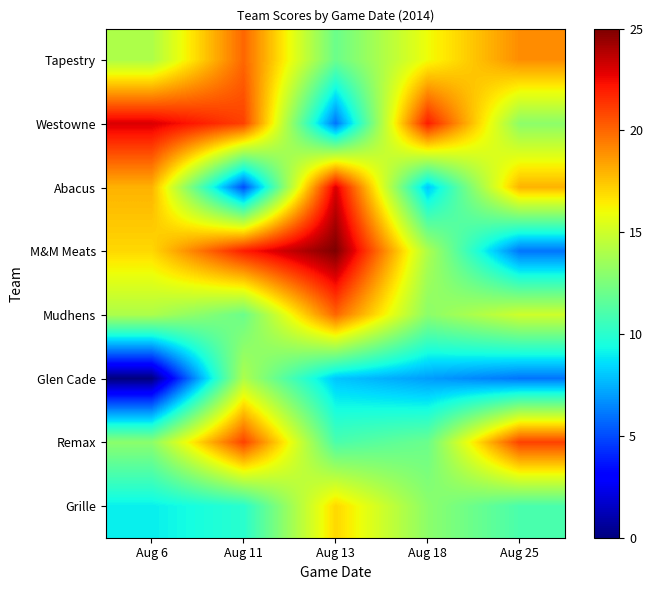

At Aug 13, list the series in order from smallest to largest.

Westowne, Glen Cade, Remax, Tapestry, Grille, Mudhens, Abacus, M&M Meats